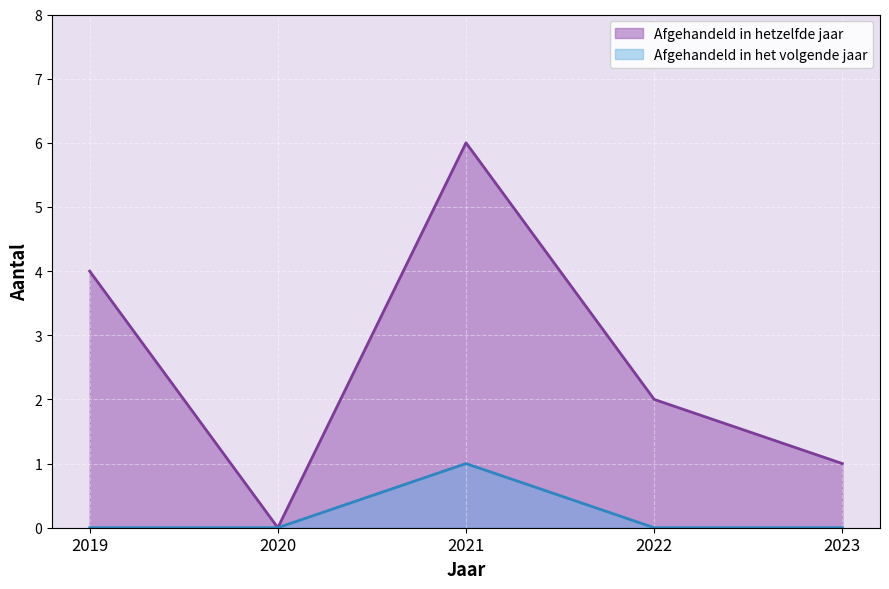

How many interior local valleys does the Afgehandeld in hetzelfde jaar series have?

1